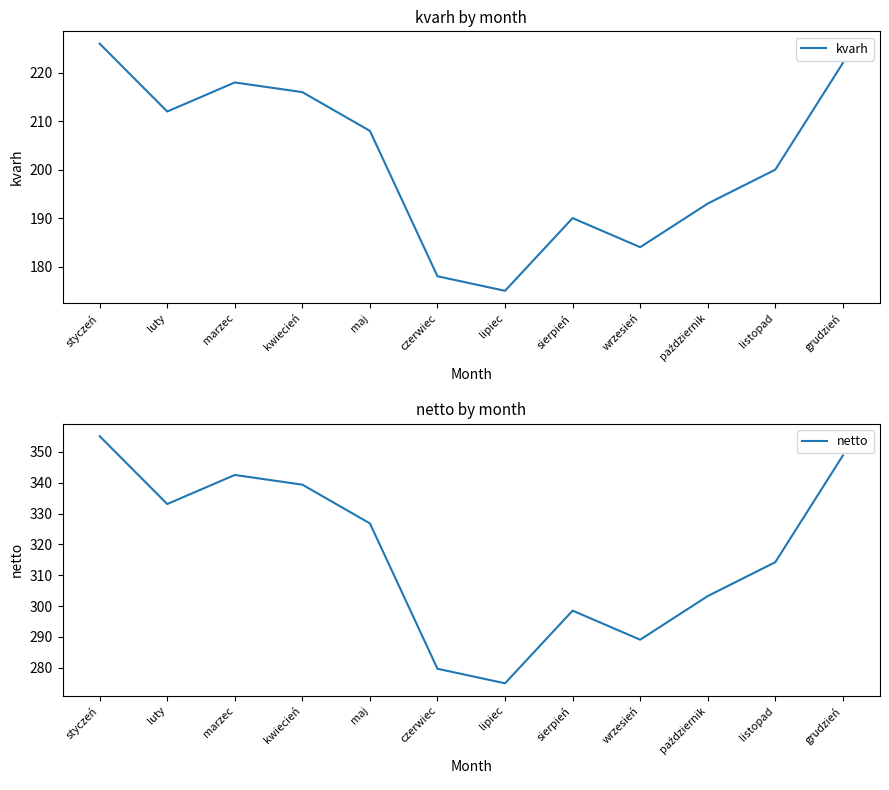

What is the smallest value displayed?

175.0